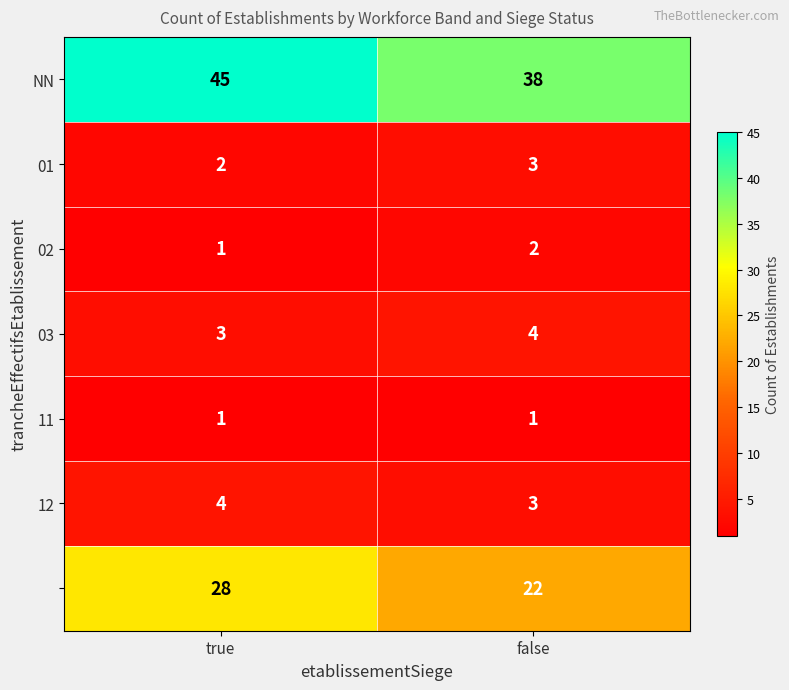

What is the spread (max minus min) of values at false?

37